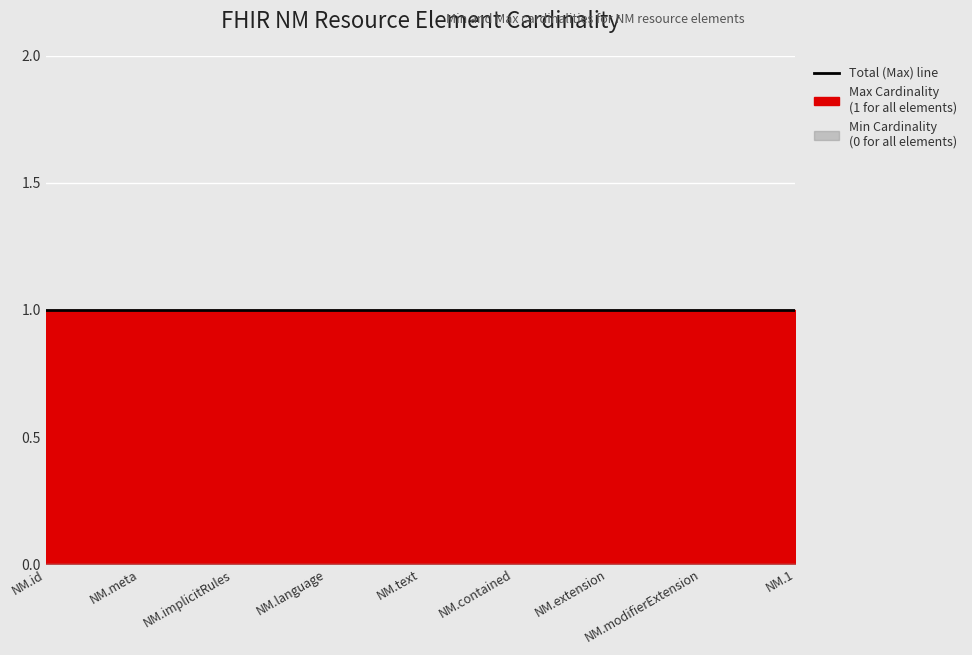

What value does the Max Cardinality series have at NM.extension?

1